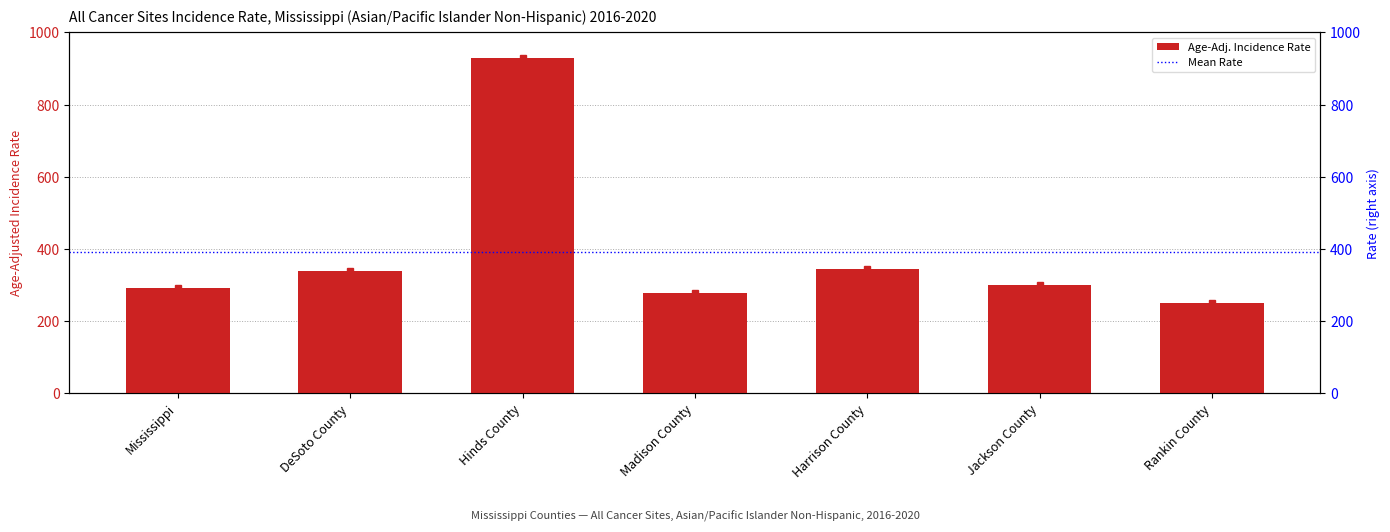

Reading left to right, transcribe all the data shown in this chart.

292.3	338.8	928.9	278.5	344.5	300.8	251.0